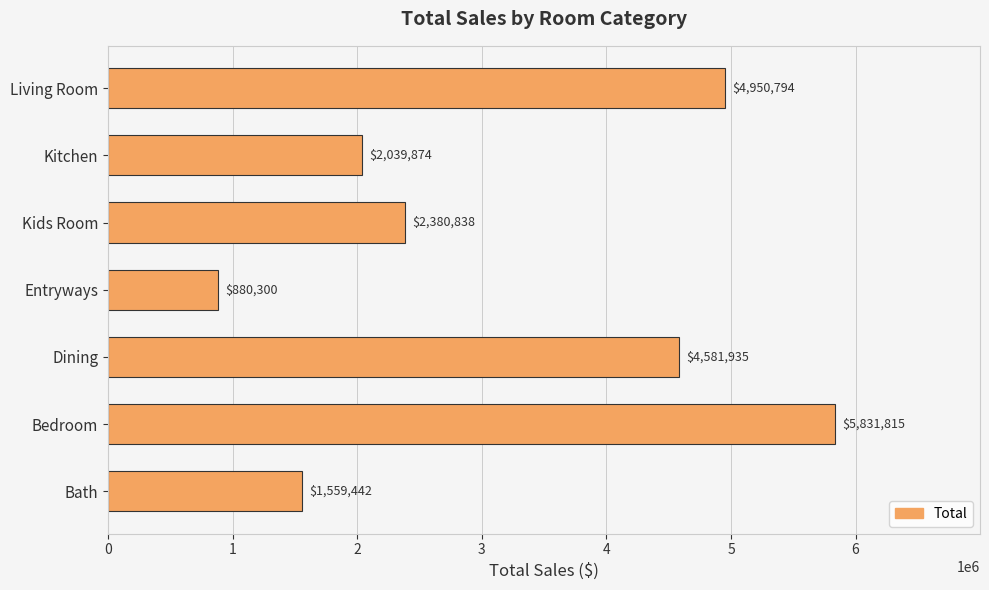

At which category does the chart reach its peak across all series?

Bedroom